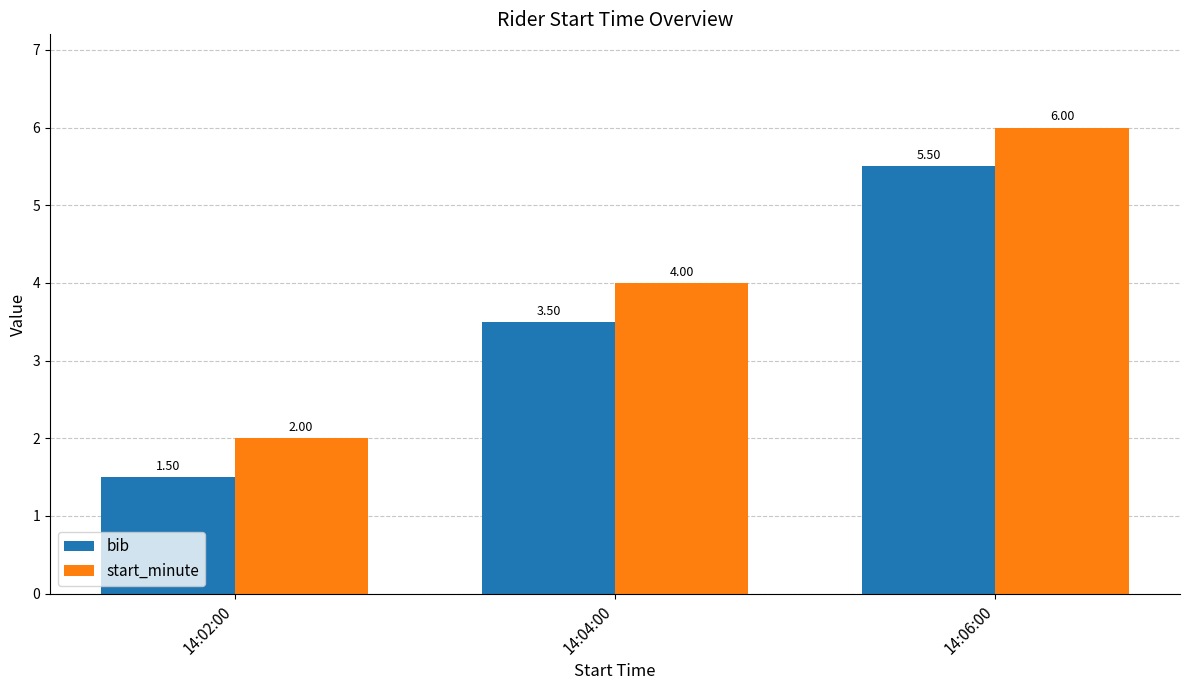

What is the value of the bib bar at the 2nd from the left?

3.5